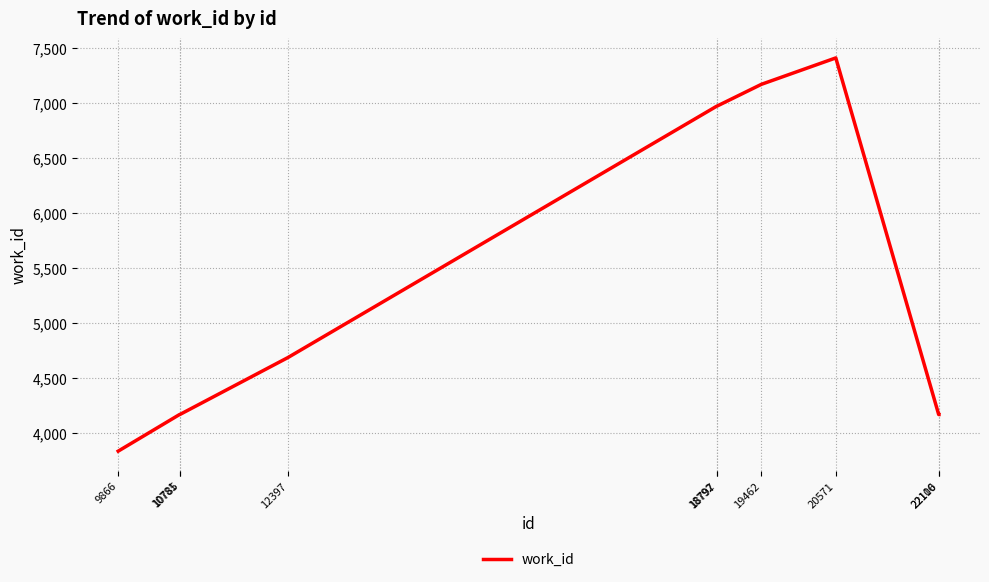

What is the difference between the maximum and minimum values?

3577